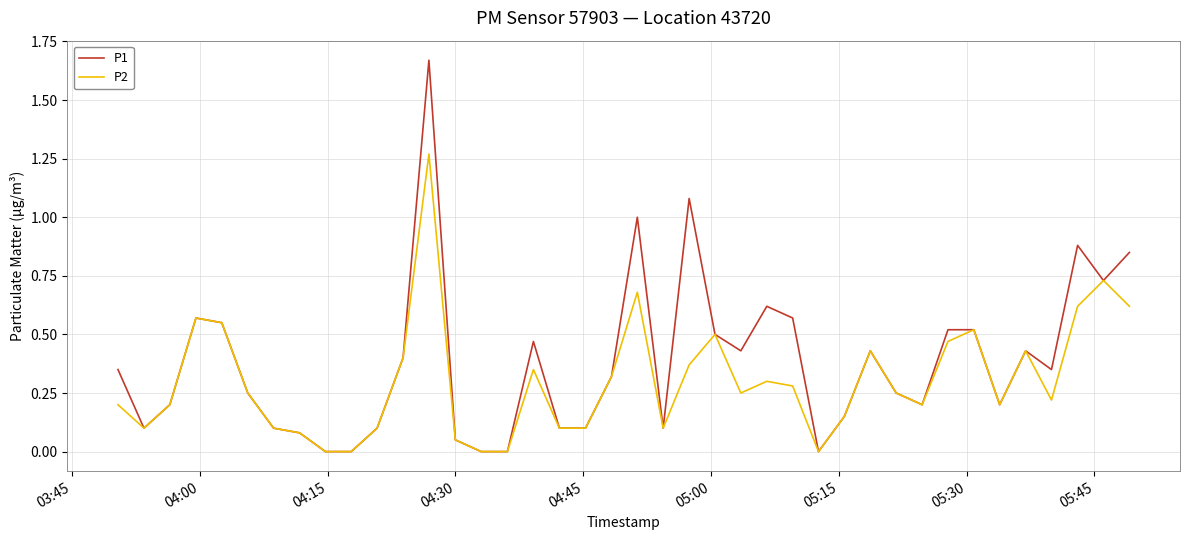

Which series has the largest total across all categories?

P1